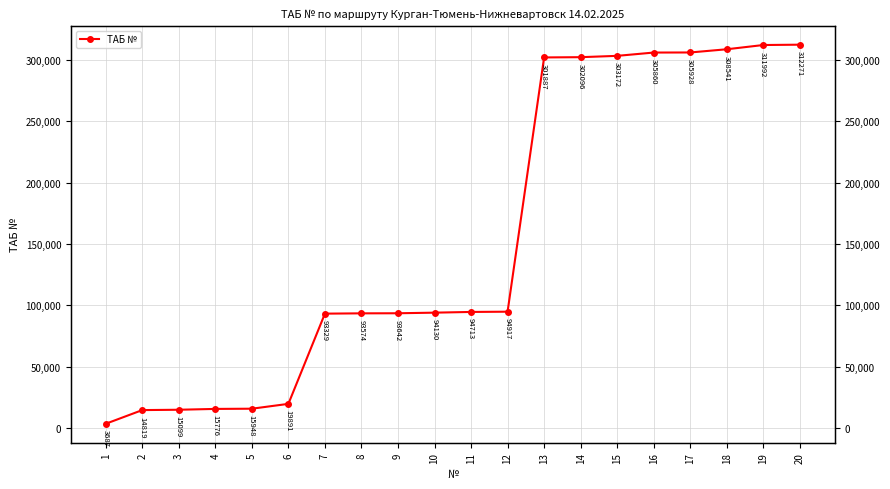

What is the approximate value at 10?

94130